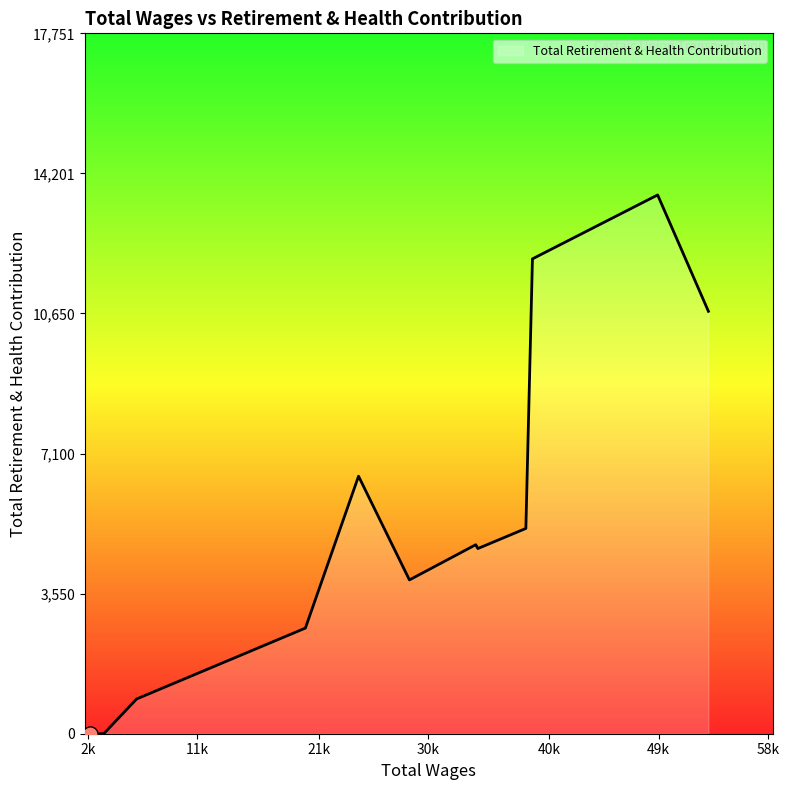

What is the difference between the maximum and minimum values?

13655